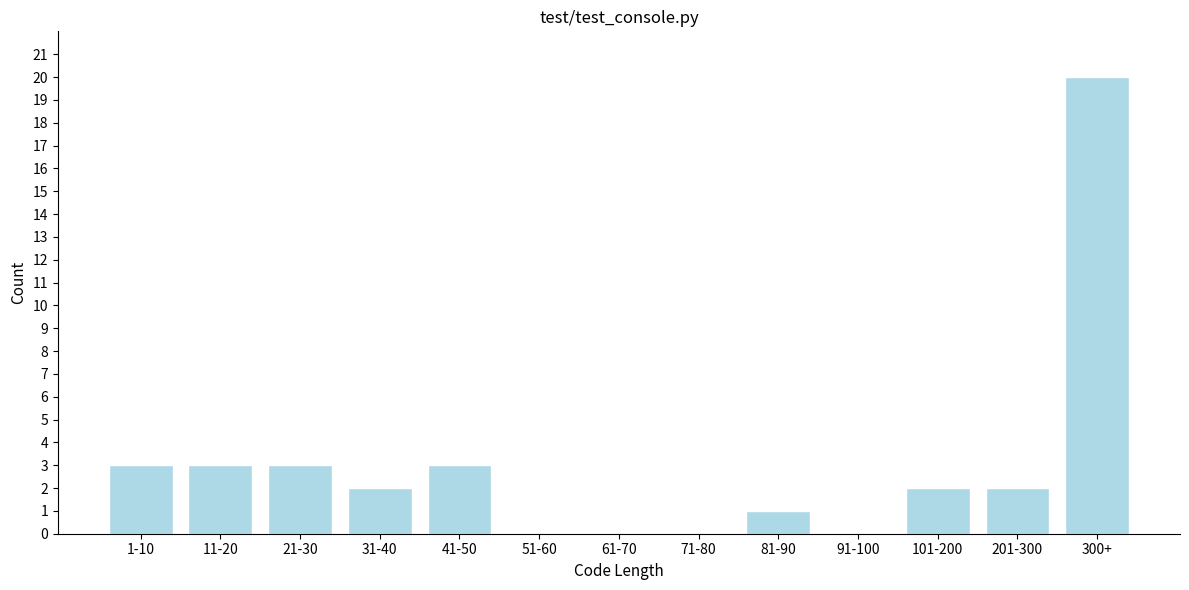

Reading right to left, what are all the values shown in this chart?

300+=20	201-300=2	101-200=2	91-100=0	81-90=1	71-80=0	61-70=0	51-60=0	41-50=3	31-40=2	21-30=3	11-20=3	1-10=3